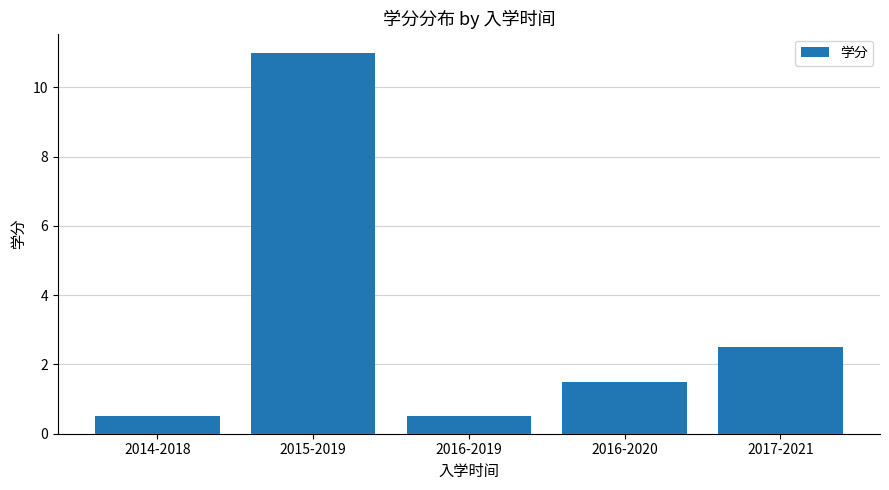

How many categories are shown in the chart?

5